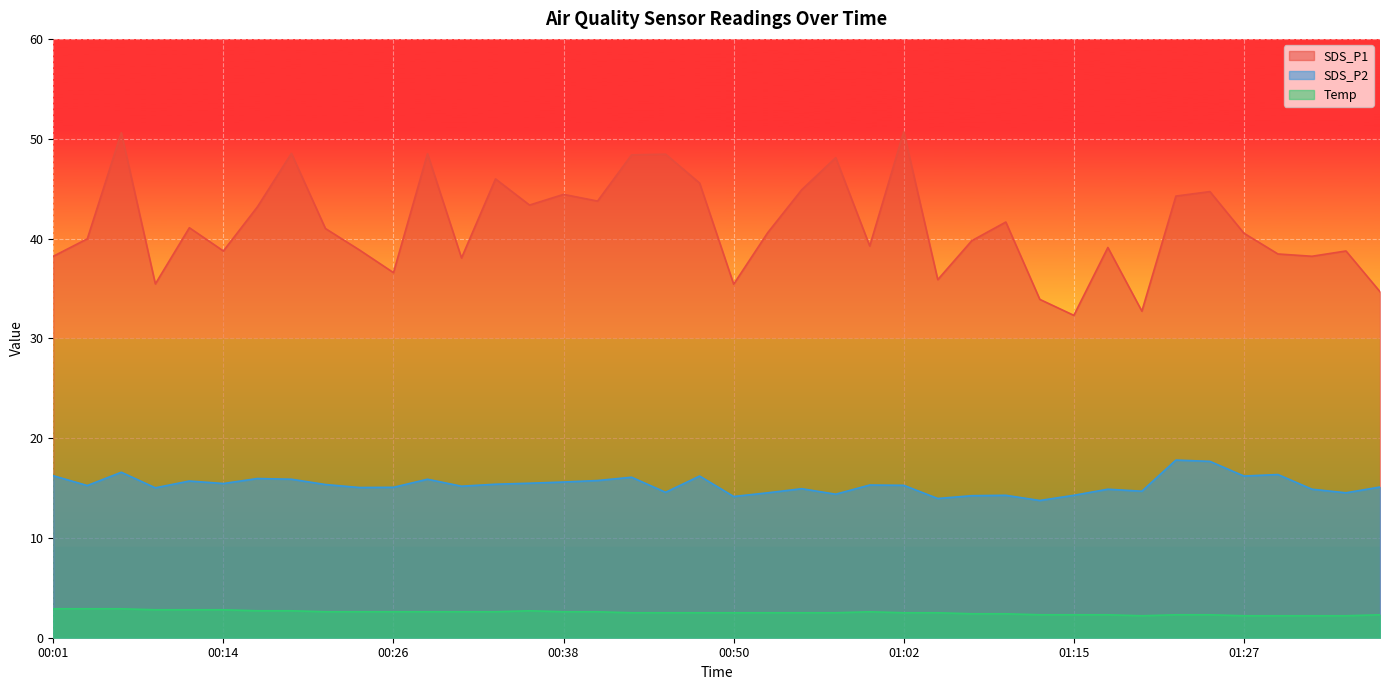

True or false: SDS_P2 and SDS_P1 intersect in this chart.

False